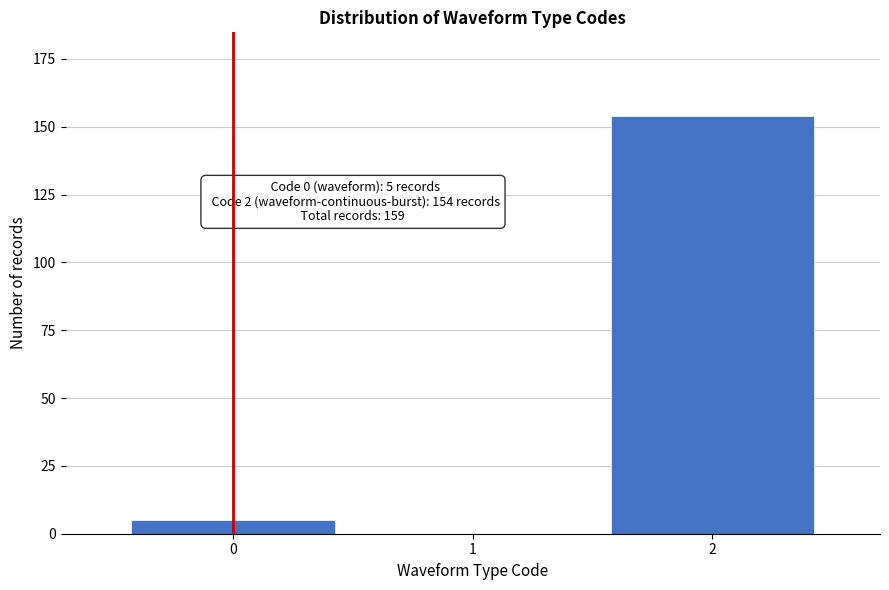

Reading left to right, extract all data points from this chart.

0=5	1=0	2=154